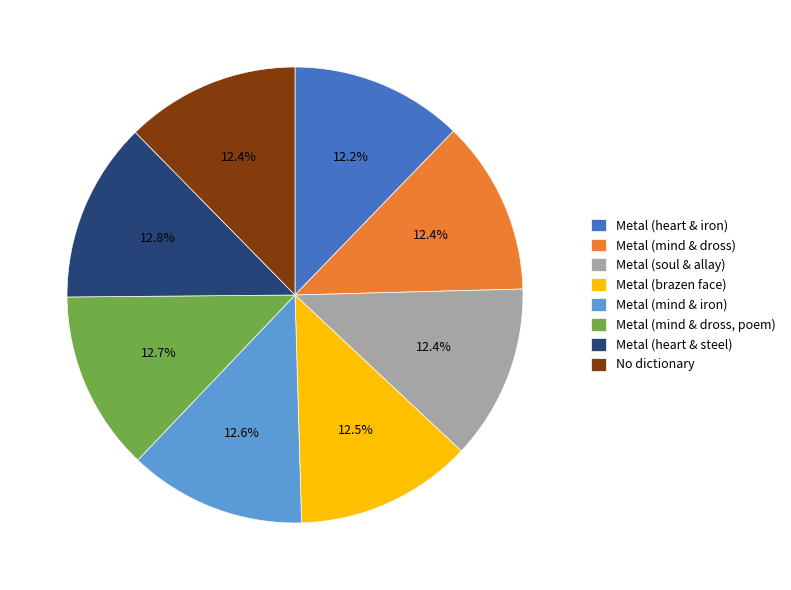

What percentage is NOT represented by No dictionary?

87.6%